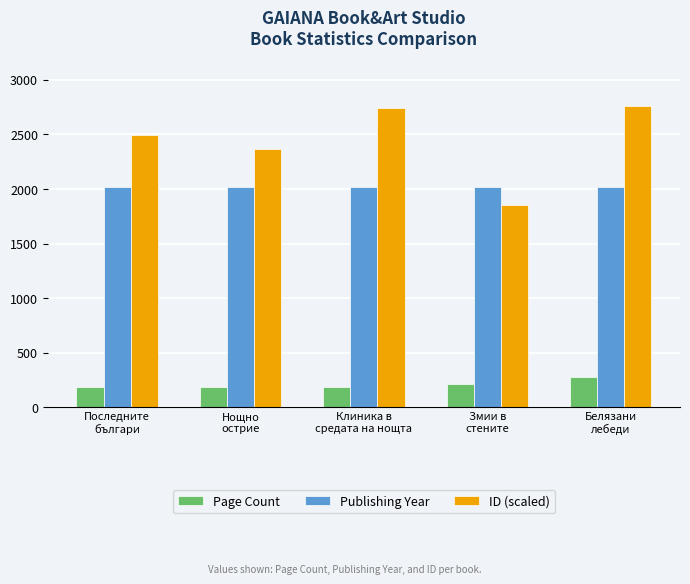

What is the total value across all series at Клиника в
средата на нощта?

4941